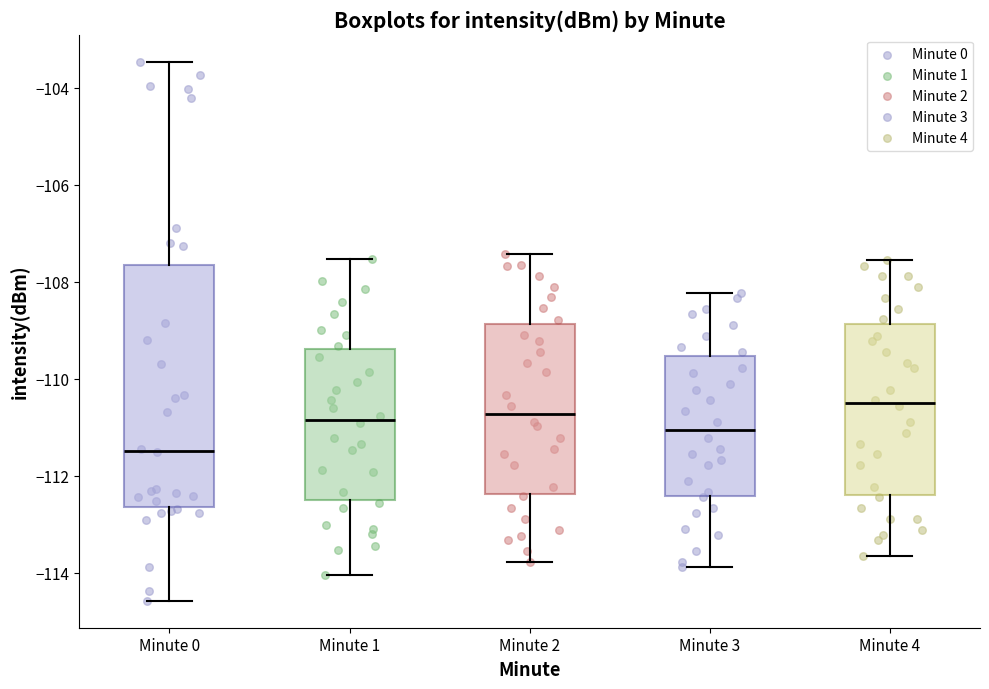

Which box's median line is the lowest?

Minute 0